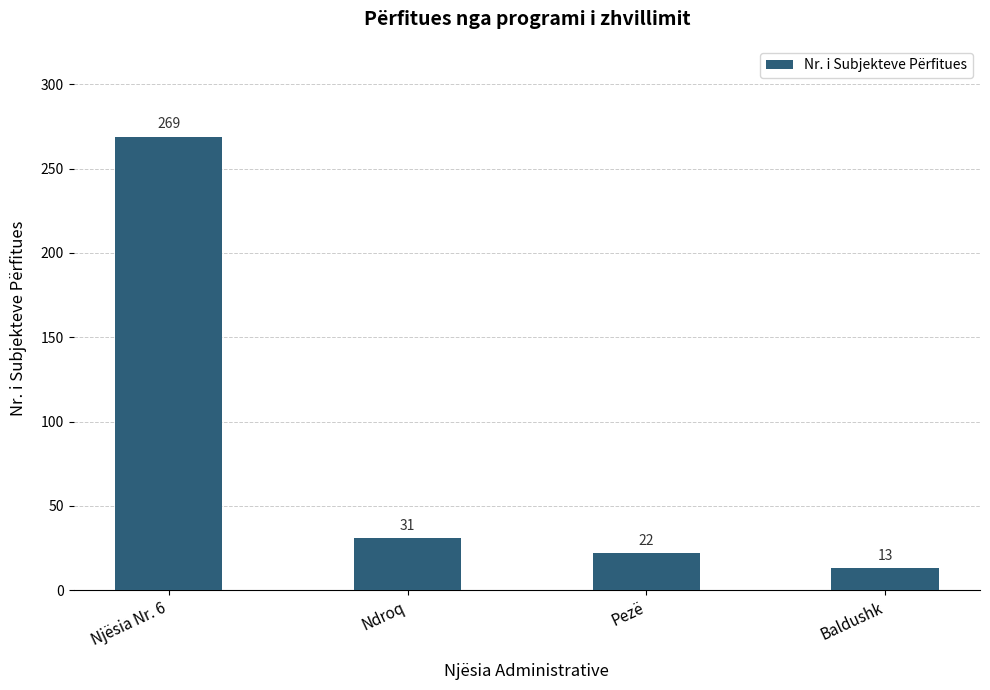

How many categories are shown in the chart?

4